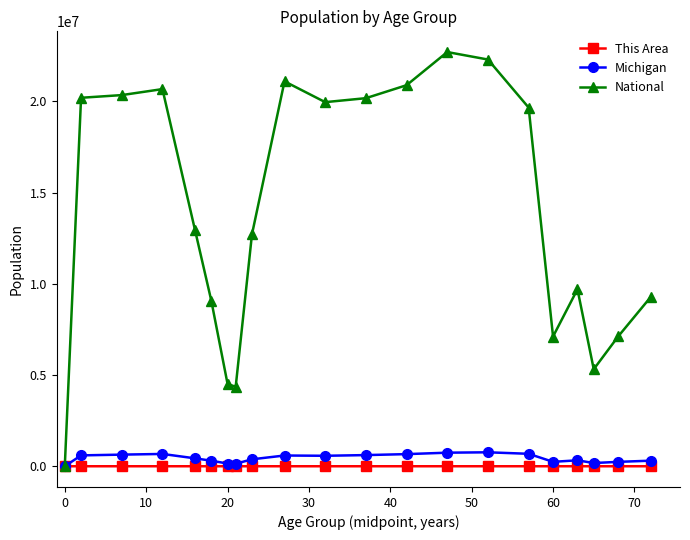

Which series has the largest range (max minus min)?

National